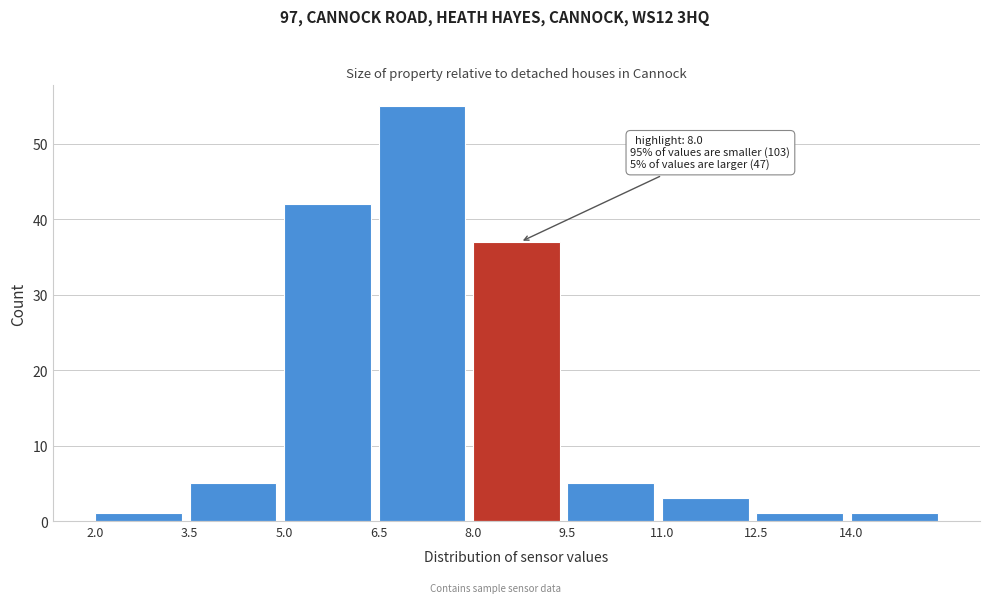

Over which range of the x-axis is the bar tallest?

6.5 to 8.0